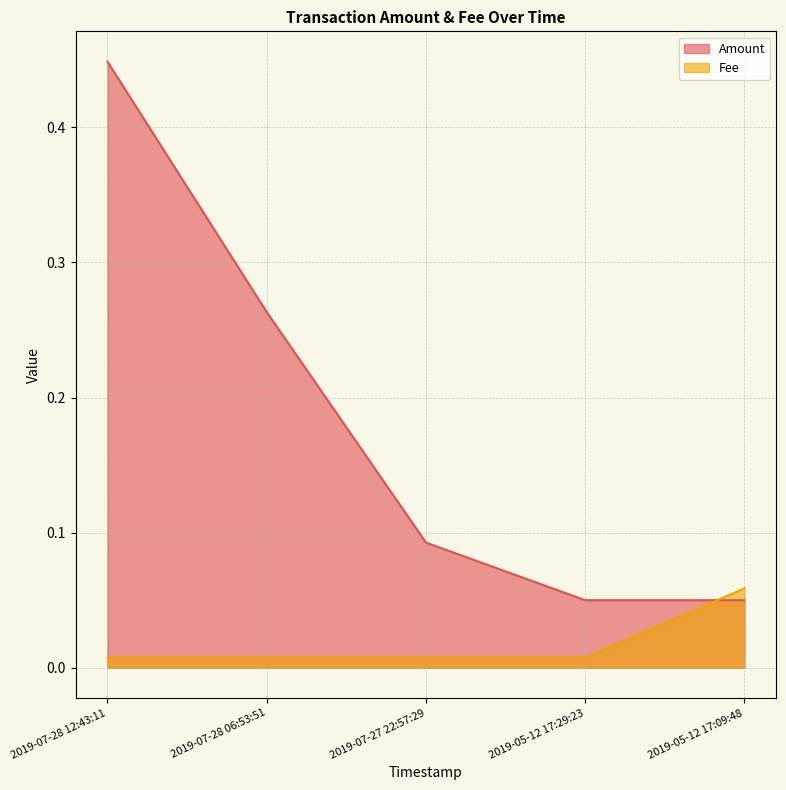

Between 2019-07-28 12:43:11 and 2019-07-28 06:53:51, which series saw the biggest shift?

Amount